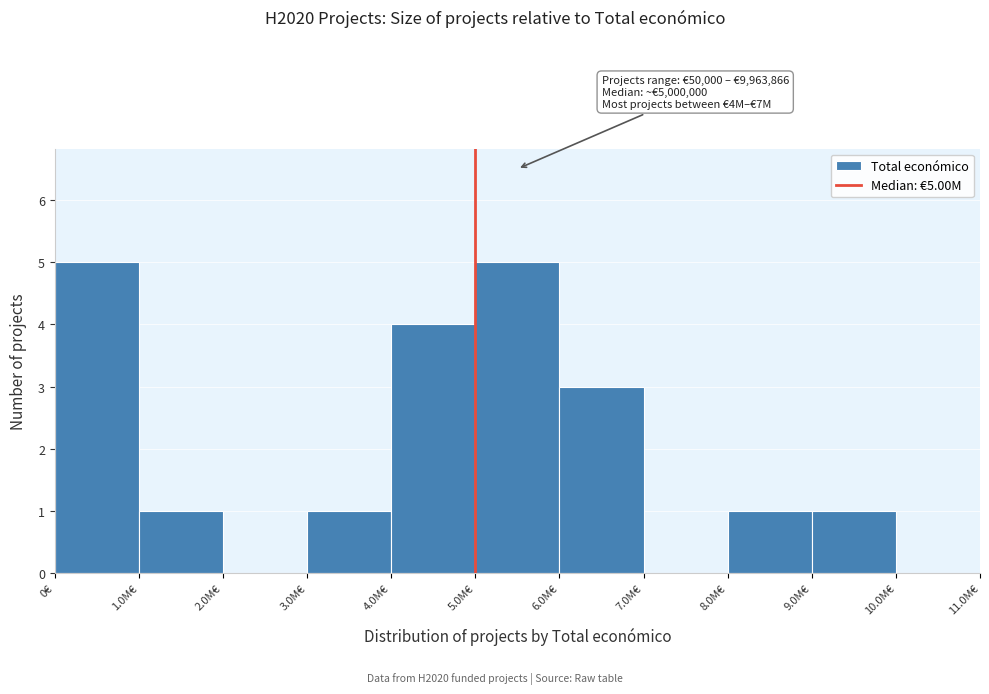

Reading left to right, list all the values displayed in this chart.

0€=5	1.0M€=1	2.0M€=0	3.0M€=1	4.0M€=4	5.0M€=5	6.0M€=3	7.0M€=0	8.0M€=1	9.0M€=1	10.0M€=0